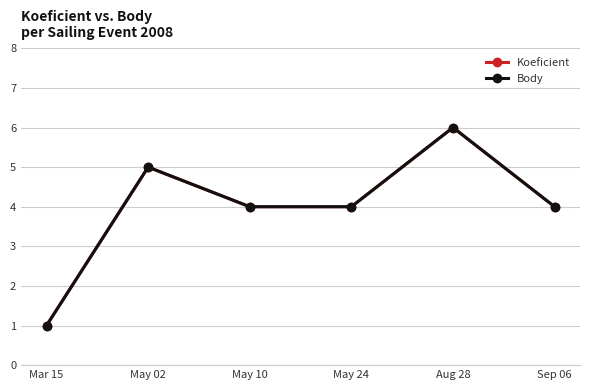

True or false: Koeficient and Body cross at least once.

False